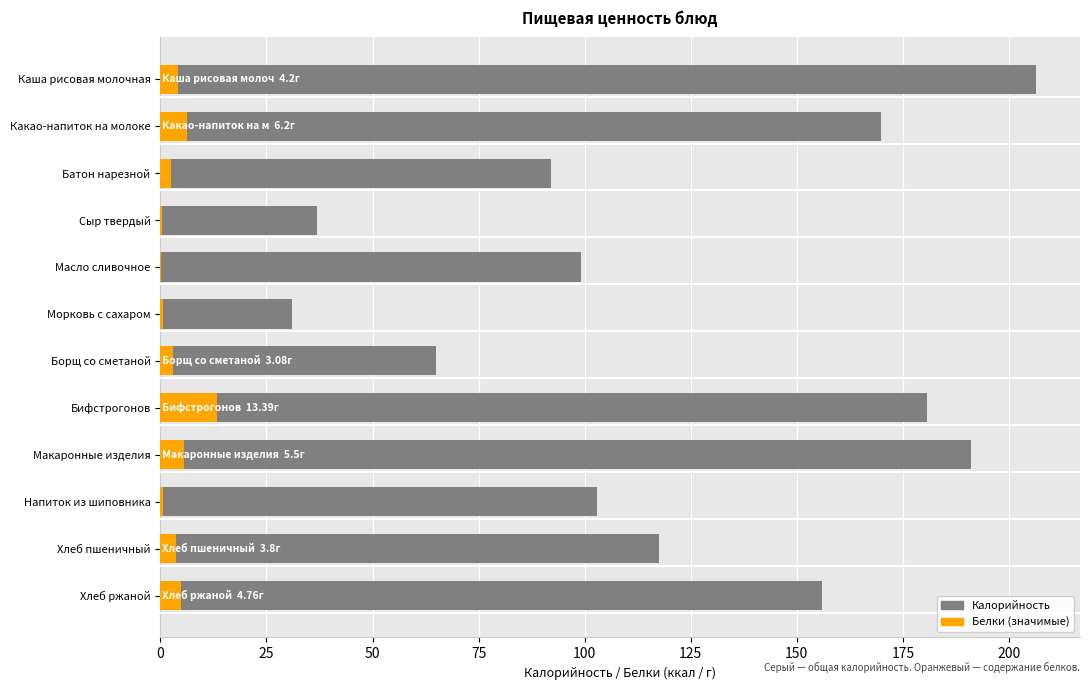

List the series in order of their peak value, highest first.

Калорийность (фон), Белки